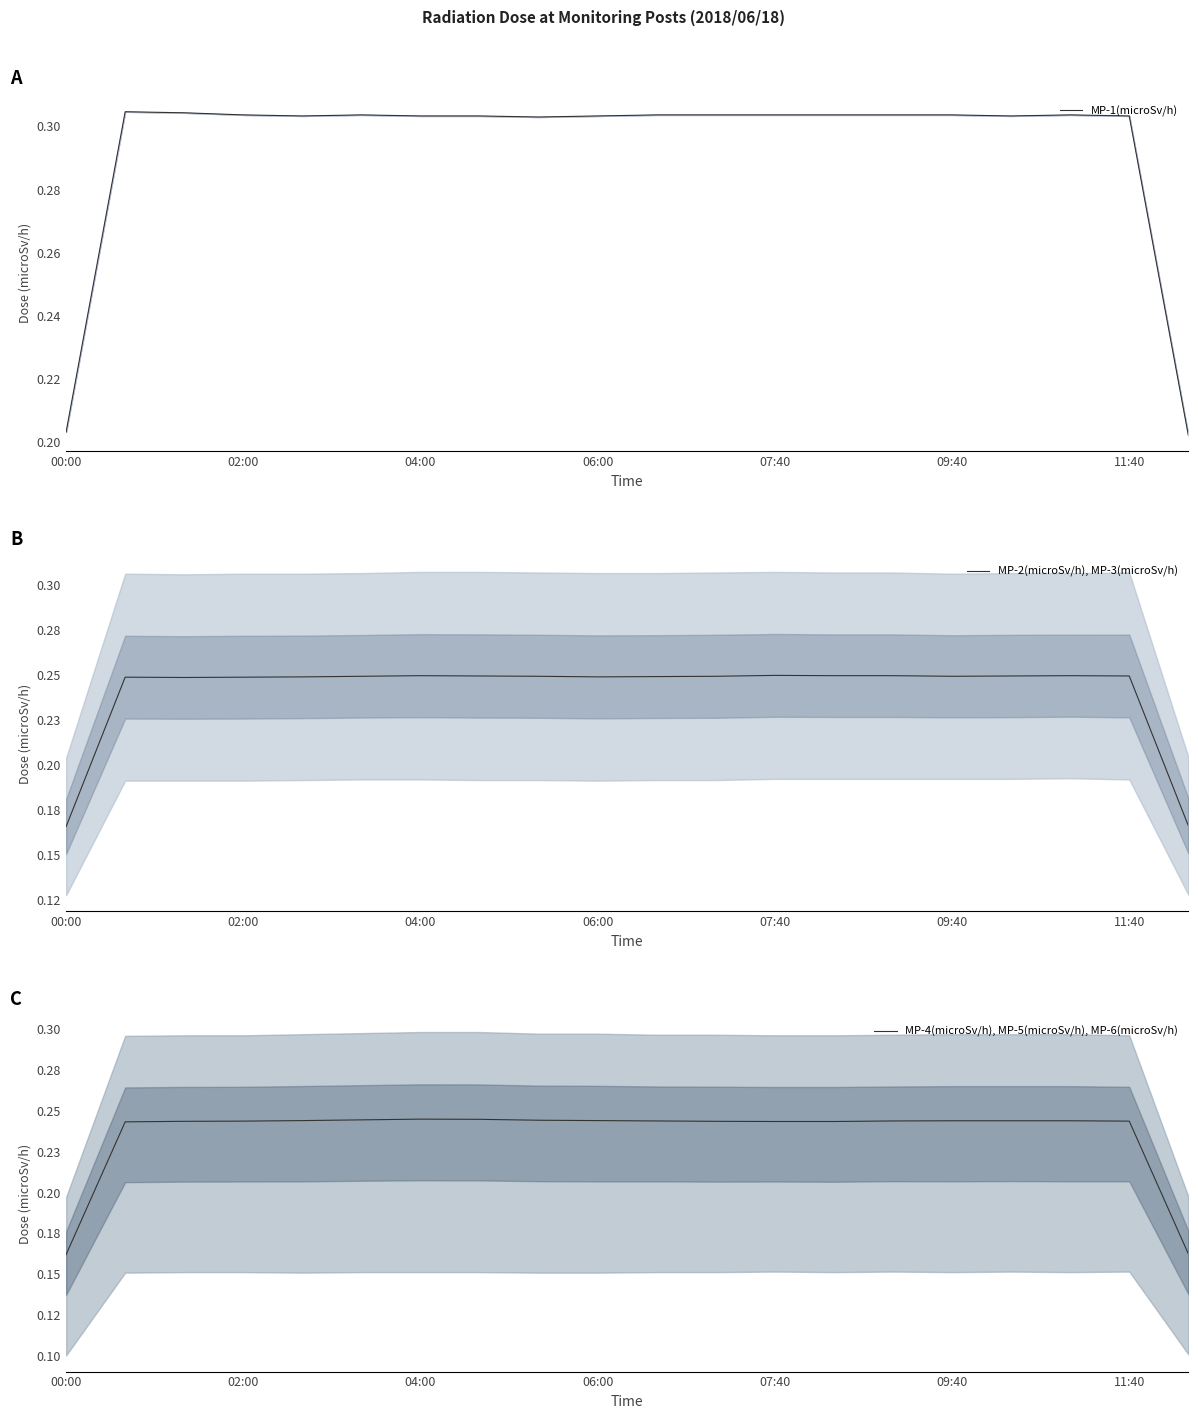

What value does the MP-1(microSv/h) series have at 07:40?

0.3